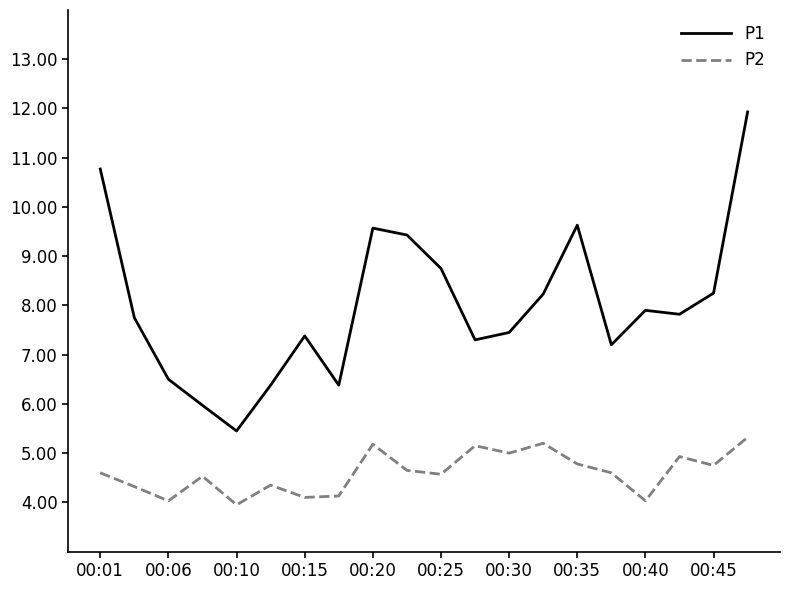

What is the difference between the maximum and minimum values in the P1 series?

6.5